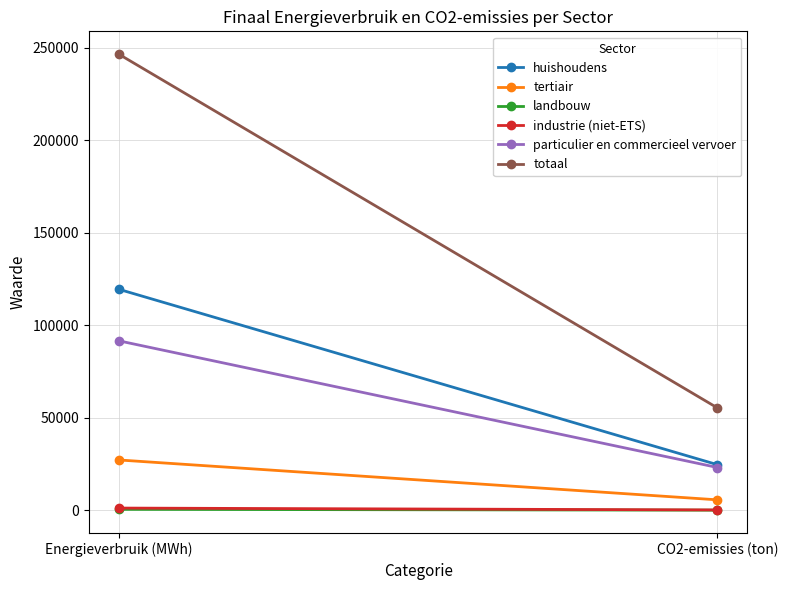

Which series has the largest range (max minus min)?

totaal